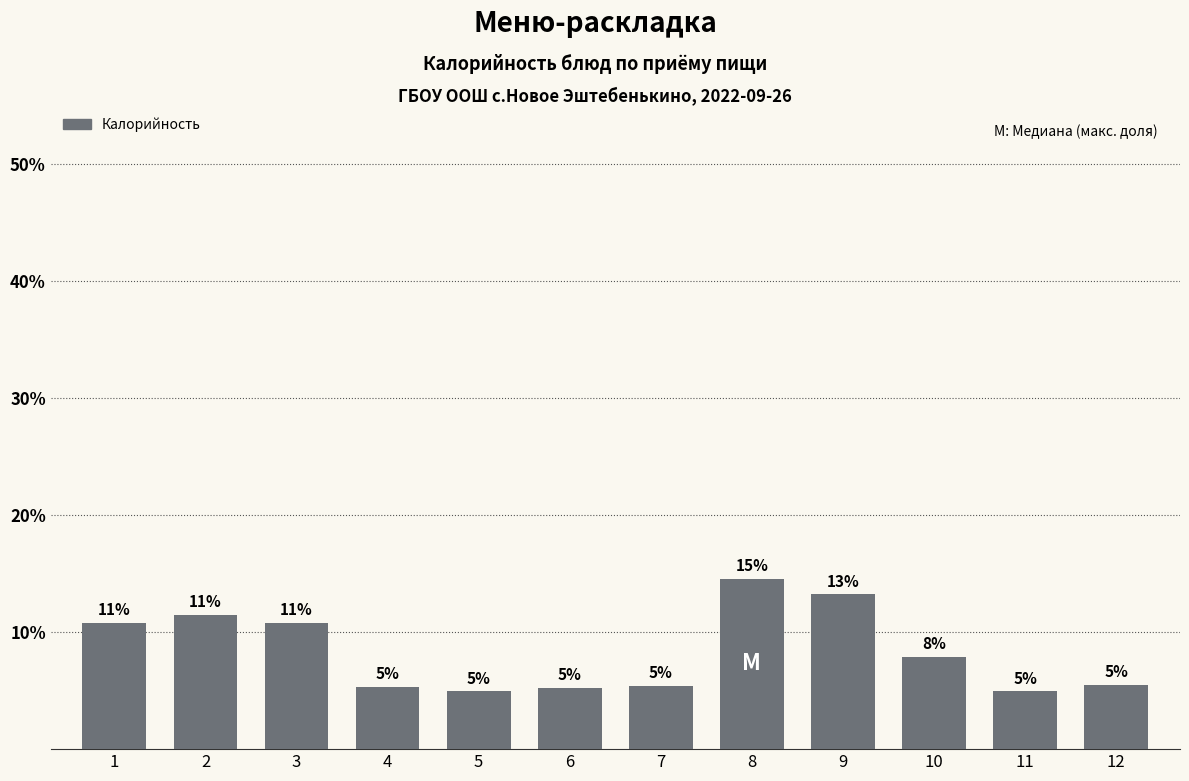

Are the bars horizontal?

No